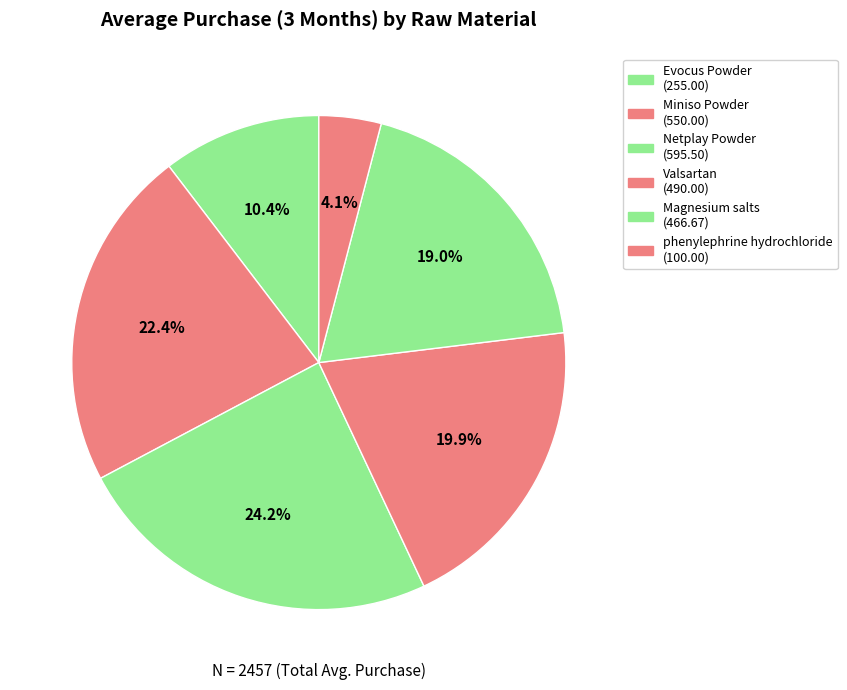

How many slices are in this pie chart?

6